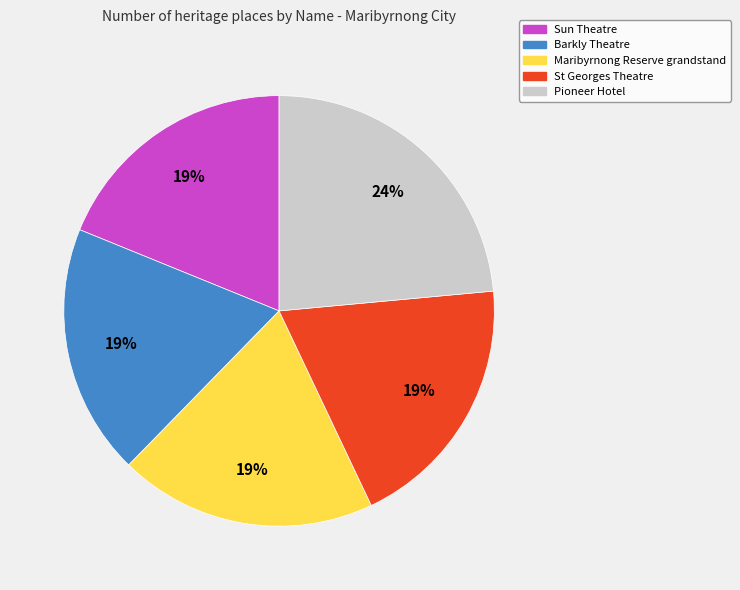

Is the sum of Sun Theatre and Pioneer Hotel greater than half?

No